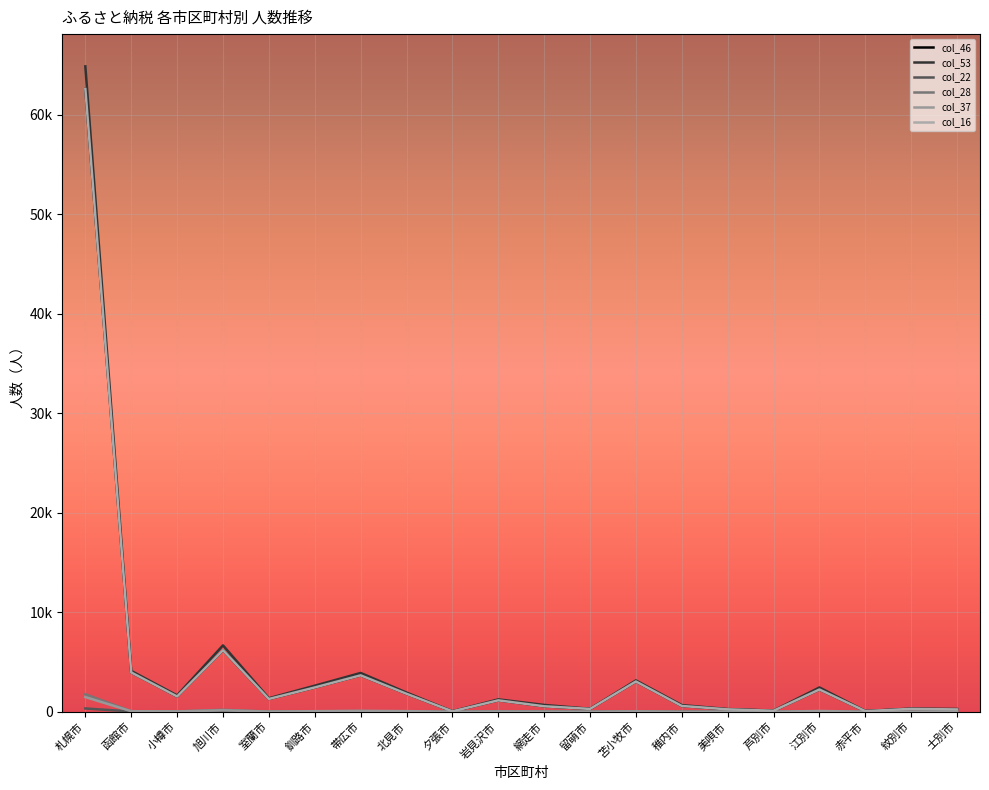

True or false: col_46 and col_28 intersect in this chart.

False